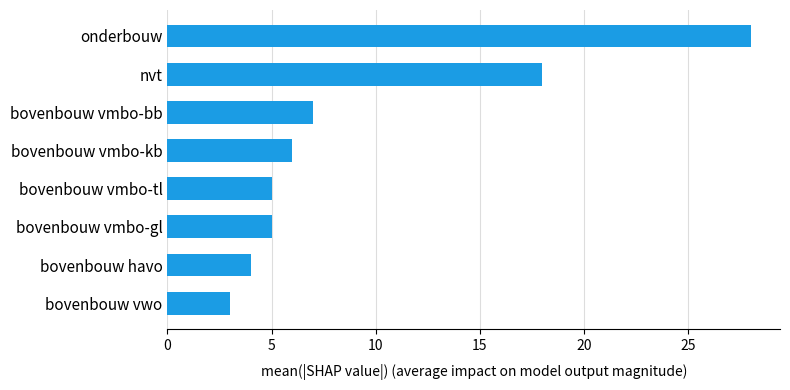

What is the maximum value shown in the chart?

28